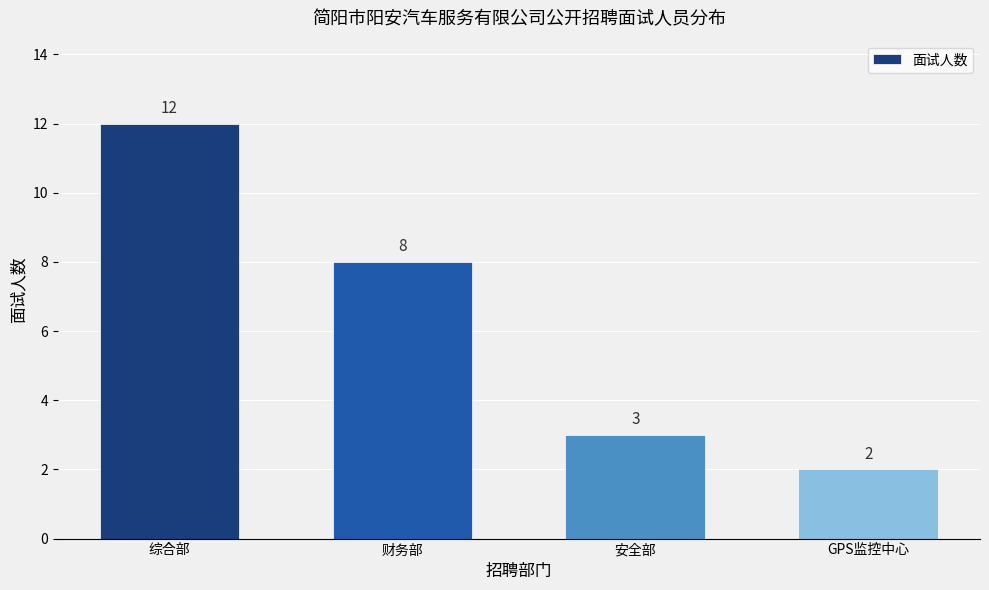

Between 安全部 and 财务部, which is larger?

财务部